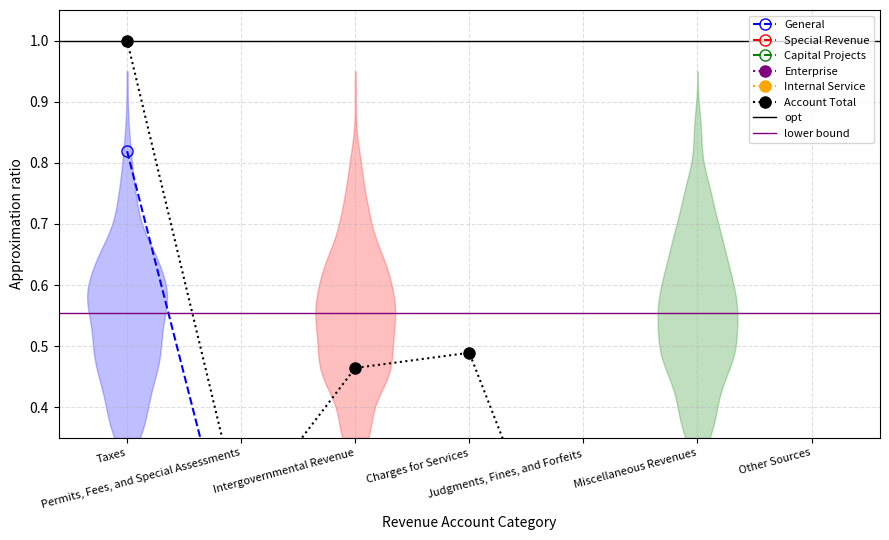

List the series in order of their peak value, lowest first.

Internal Service, Special Revenue, Capital Projects, Enterprise, General, Account Total